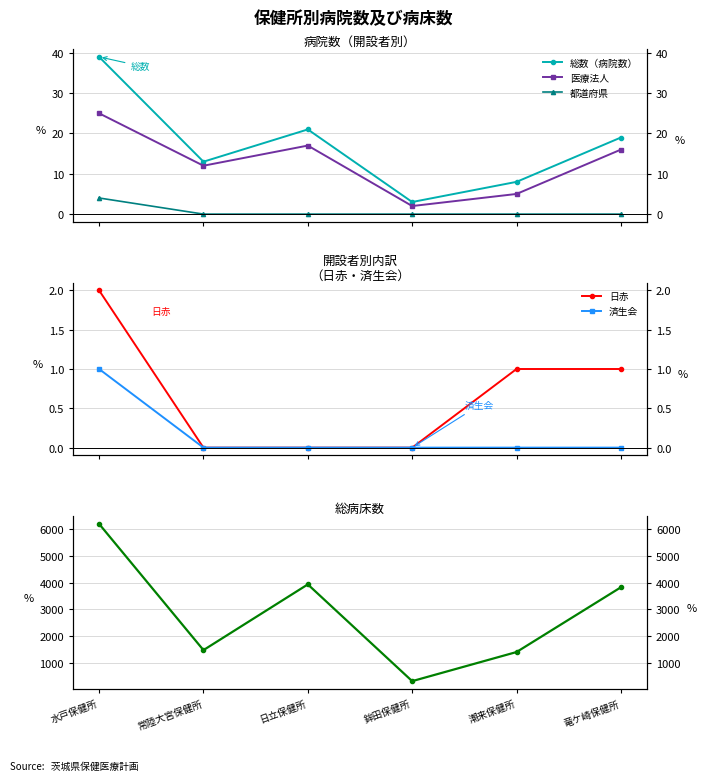

True or false: 済生会 and 日赤 cross at least once.

False